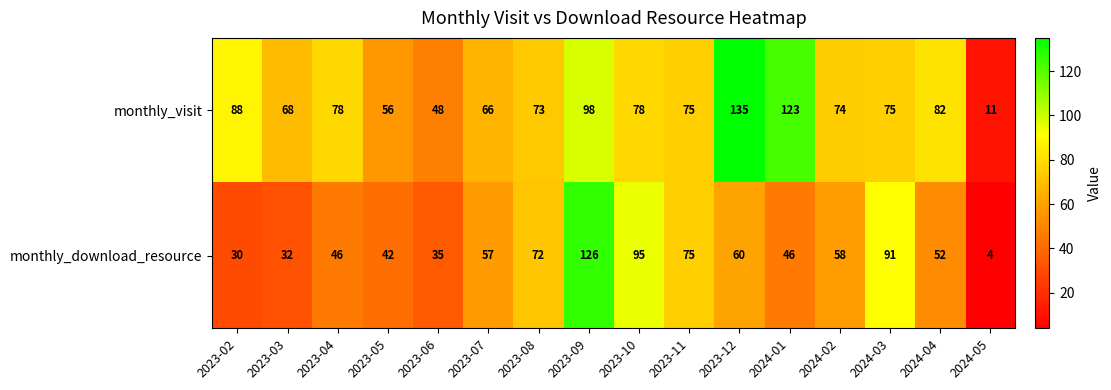

What is the total value across all series at 2023-10?

173